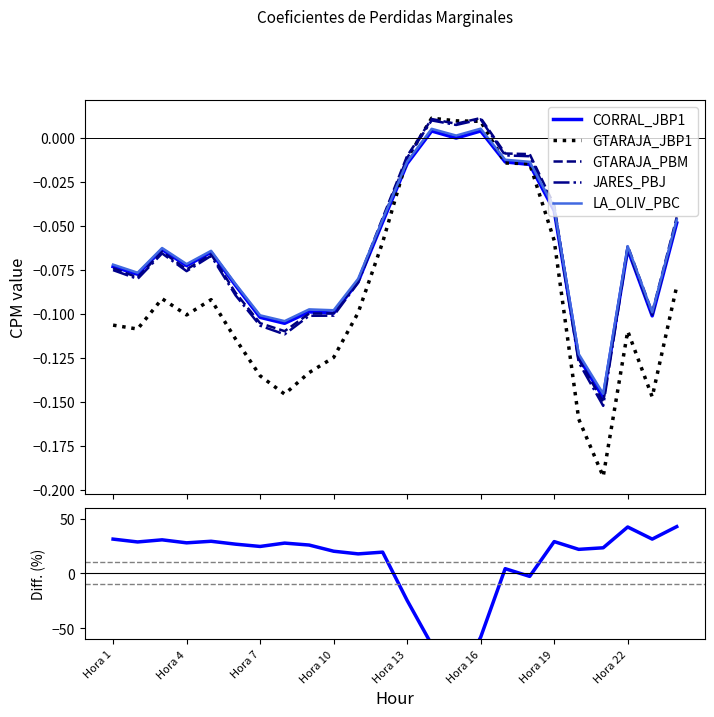

Count the number of categories in the chart.

24